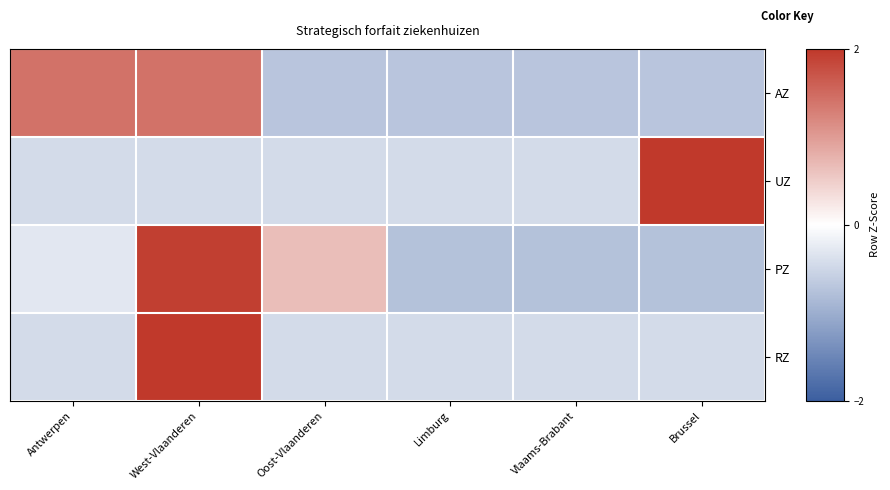

Rank the series by their maximum value, from highest to lowest.

UZ, RZ, PZ, AZ